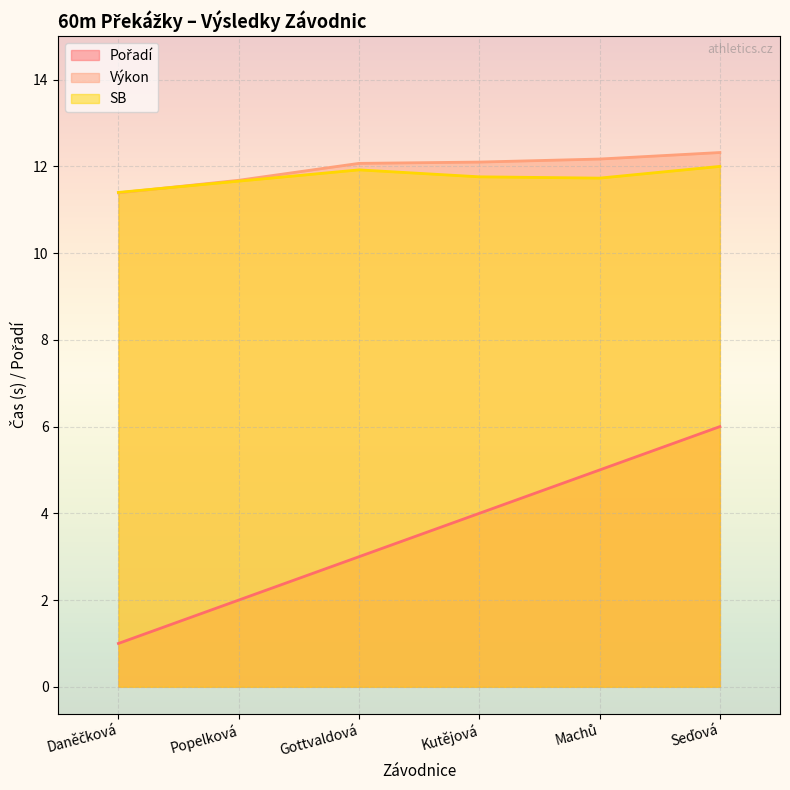

Which has a higher value, Machů or Seďová?

Seďová